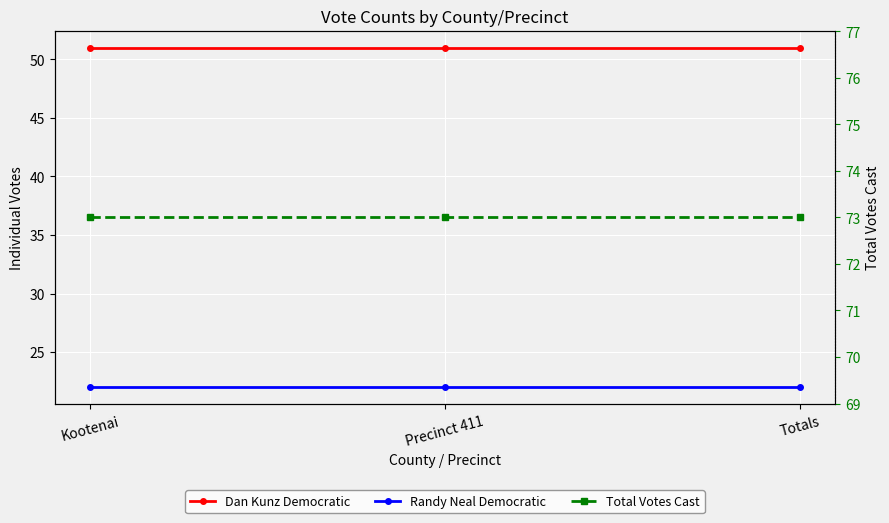

List the series in order of their peak value, lowest first.

Randy Neal Democratic, Dan Kunz Democratic, Total Votes Cast